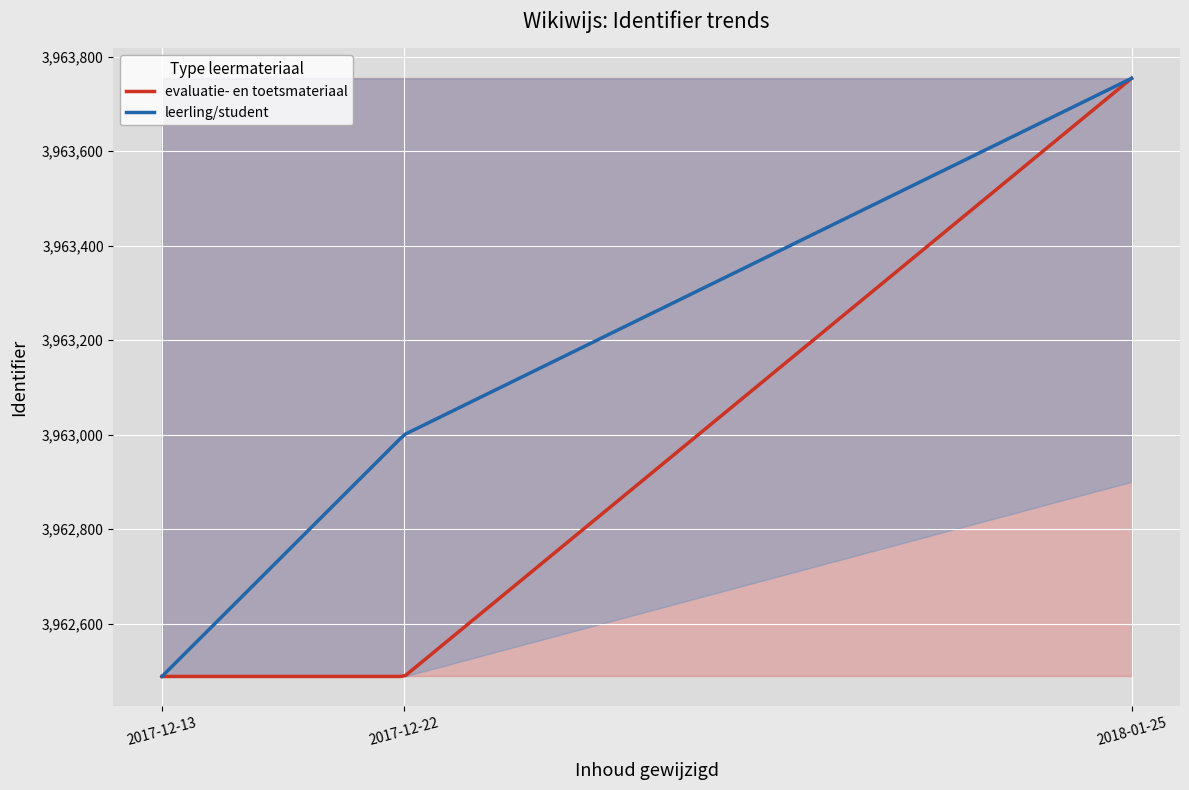

What is the lowest value of the leerling/student series?

3962488.0